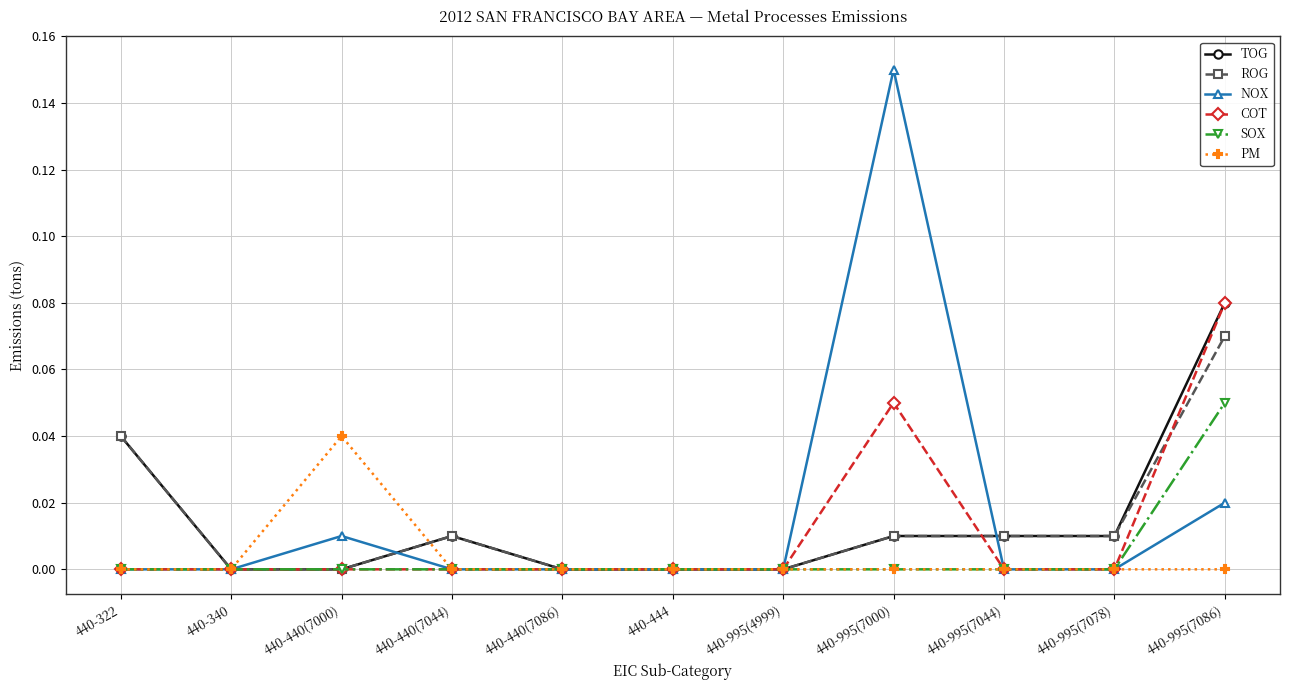

Is the value of TOG at 440-995(7000) greater than the value of PM at 440-995(7086)?

Yes